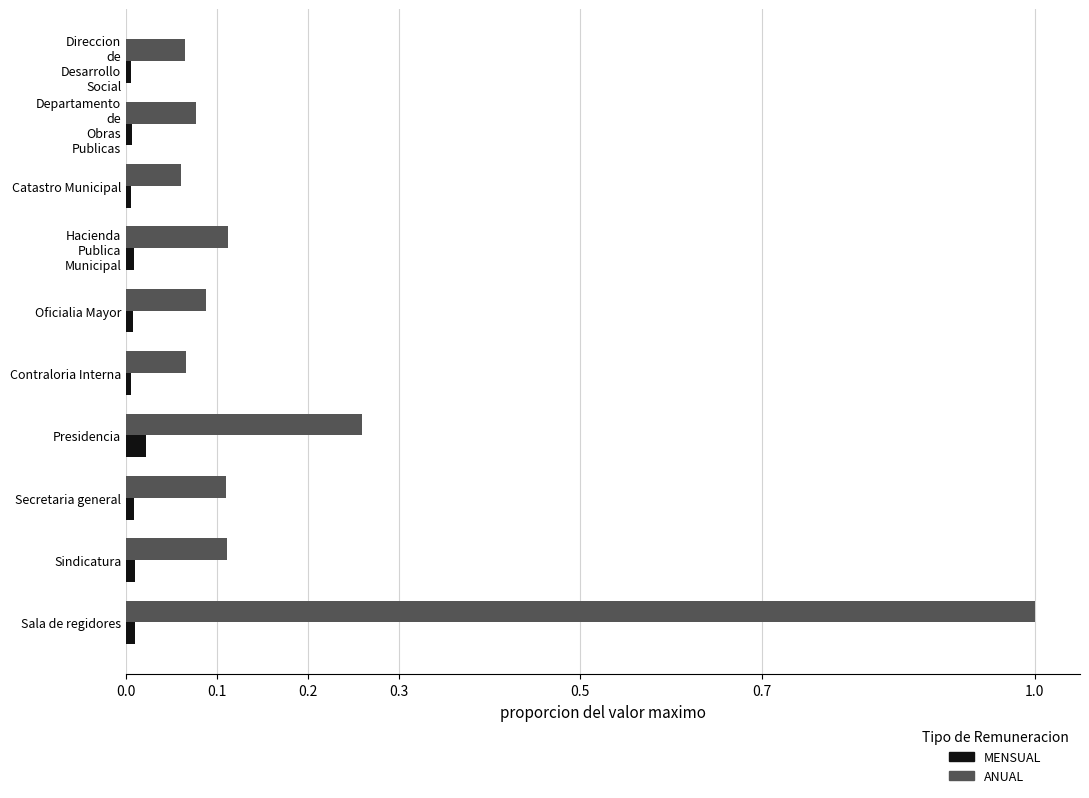

The ANUAL series shows 0.1 at Contraloria Interna. True or false?

True